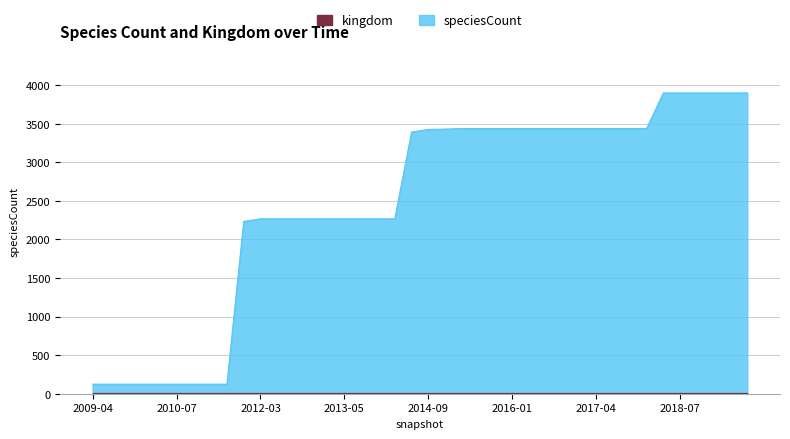

What is the maximum value shown in the chart?

3899